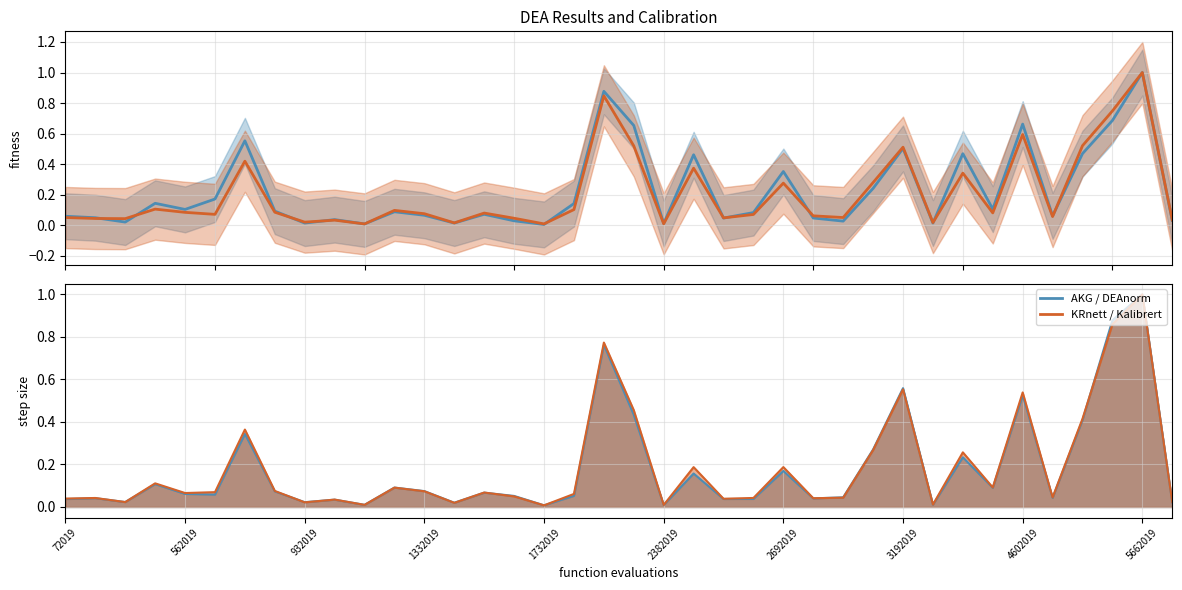

Does the chart have visible grid lines?

Yes